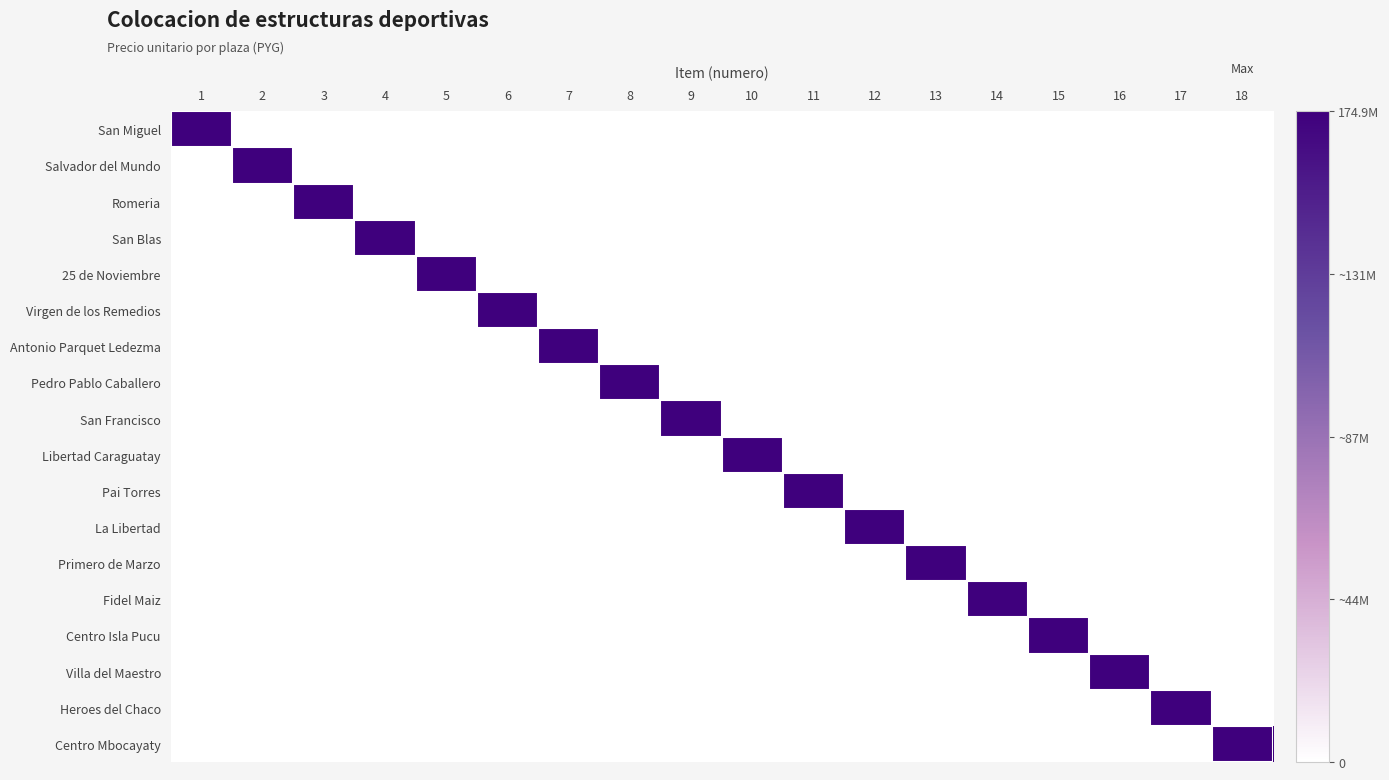

Reading left to right, what are all the values shown in this chart?

San Miguel: 1=174955139	2=0	3=0	4=0	5=0	6=0	7=0	8=0	9=0	10=0	11=0	12=0	13=0	14=0	15=0	16=0	17=0	18=0
Salvador del Mundo: 1=0	2=174955139	3=0	4=0	5=0	6=0	7=0	8=0	9=0	10=0	11=0	12=0	13=0	14=0	15=0	16=0	17=0	18=0
Romeria: 1=0	2=0	3=174955139	4=0	5=0	6=0	7=0	8=0	9=0	10=0	11=0	12=0	13=0	14=0	15=0	16=0	17=0	18=0
San Blas: 1=0	2=0	3=0	4=174955139	5=0	6=0	7=0	8=0	9=0	10=0	11=0	12=0	13=0	14=0	15=0	16=0	17=0	18=0
25 de Noviembre: 1=0	2=0	3=0	4=0	5=174955139	6=0	7=0	8=0	9=0	10=0	11=0	12=0	13=0	14=0	15=0	16=0	17=0	18=0
Virgen de los Remedios: 1=0	2=0	3=0	4=0	5=0	6=174955139	7=0	8=0	9=0	10=0	11=0	12=0	13=0	14=0	15=0	16=0	17=0	18=0
Antonio Parquet Ledezma: 1=0	2=0	3=0	4=0	5=0	6=0	7=174955139	8=0	9=0	10=0	11=0	12=0	13=0	14=0	15=0	16=0	17=0	18=0
Pedro Pablo Caballero: 1=0	2=0	3=0	4=0	5=0	6=0	7=0	8=174955139	9=0	10=0	11=0	12=0	13=0	14=0	15=0	16=0	17=0	18=0
San Francisco: 1=0	2=0	3=0	4=0	5=0	6=0	7=0	8=0	9=174955139	10=0	11=0	12=0	13=0	14=0	15=0	16=0	17=0	18=0
Libertad Caraguatay: 1=0	2=0	3=0	4=0	5=0	6=0	7=0	8=0	9=0	10=174955139	11=0	12=0	13=0	14=0	15=0	16=0	17=0	18=0
Pai Torres: 1=0	2=0	3=0	4=0	5=0	6=0	7=0	8=0	9=0	10=0	11=174955139	12=0	13=0	14=0	15=0	16=0	17=0	18=0
La Libertad: 1=0	2=0	3=0	4=0	5=0	6=0	7=0	8=0	9=0	10=0	11=0	12=174955139	13=0	14=0	15=0	16=0	17=0	18=0
Primero de Marzo: 1=0	2=0	3=0	4=0	5=0	6=0	7=0	8=0	9=0	10=0	11=0	12=0	13=174955139	14=0	15=0	16=0	17=0	18=0
Fidel Maiz: 1=0	2=0	3=0	4=0	5=0	6=0	7=0	8=0	9=0	10=0	11=0	12=0	13=0	14=174955139	15=0	16=0	17=0	18=0
Centro Isla Pucu: 1=0	2=0	3=0	4=0	5=0	6=0	7=0	8=0	9=0	10=0	11=0	12=0	13=0	14=0	15=174955139	16=0	17=0	18=0
Villa del Maestro: 1=0	2=0	3=0	4=0	5=0	6=0	7=0	8=0	9=0	10=0	11=0	12=0	13=0	14=0	15=0	16=174955139	17=0	18=0
Heroes del Chaco: 1=0	2=0	3=0	4=0	5=0	6=0	7=0	8=0	9=0	10=0	11=0	12=0	13=0	14=0	15=0	16=0	17=174955139	18=0
Centro Mbocayaty: 1=0	2=0	3=0	4=0	5=0	6=0	7=0	8=0	9=0	10=0	11=0	12=0	13=0	14=0	15=0	16=0	17=0	18=174955139